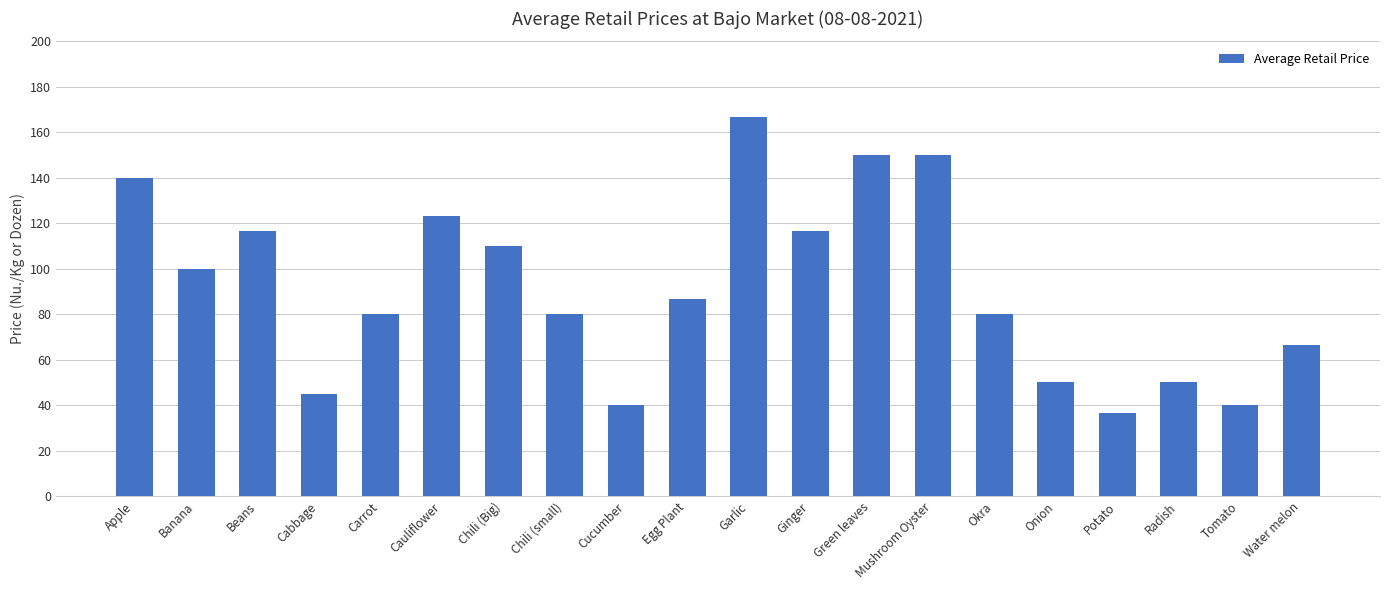

What is the difference between the maximum and second lowest values?

126.7